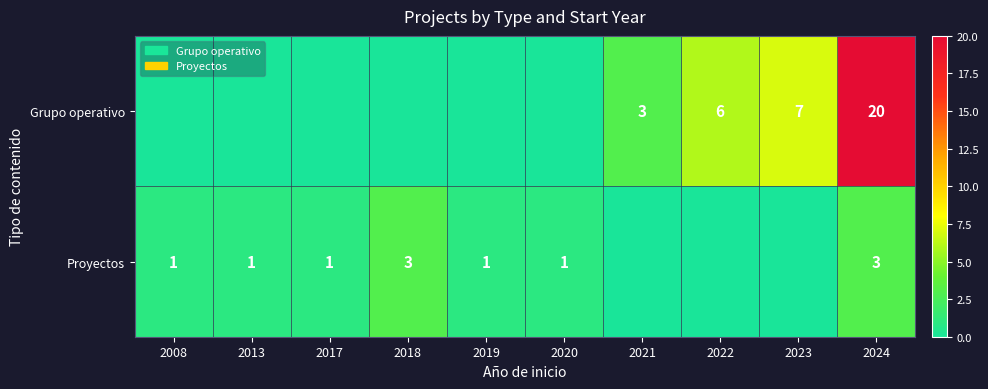

Is the value of Proyectos at 2013 greater than the value of Grupo operativo at 2023?

No